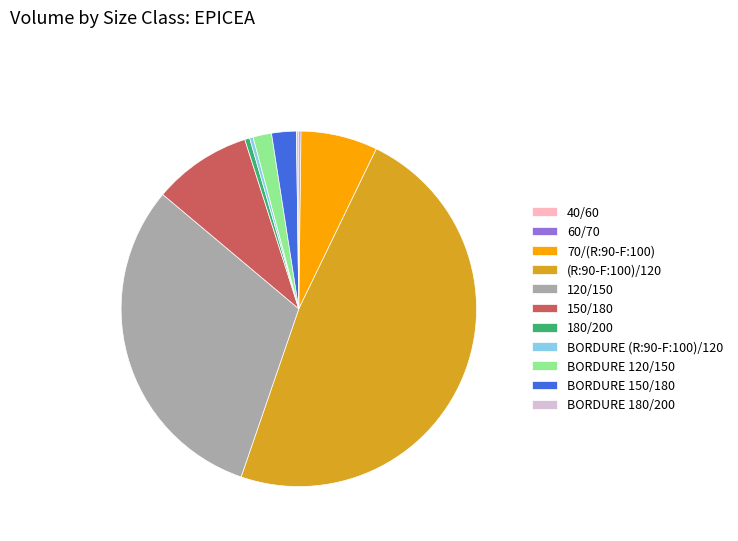

Is it true that 150/180 is 9% of the pie?

True